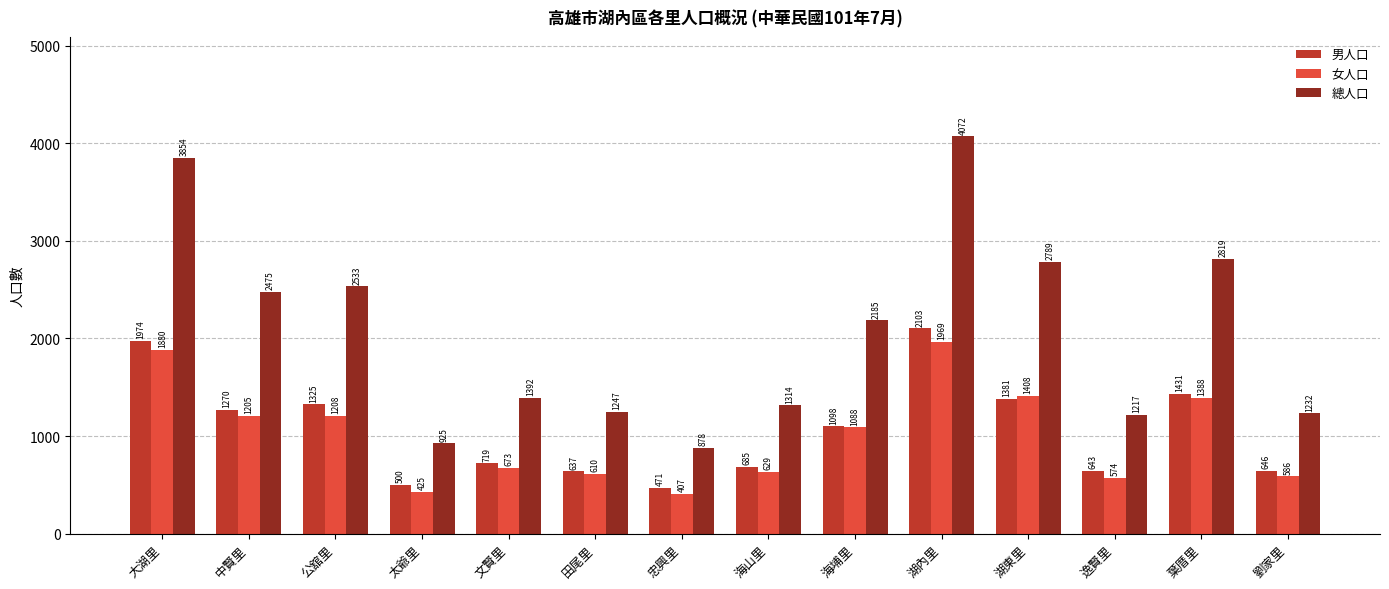

Which series has the largest range (max minus min)?

總人口